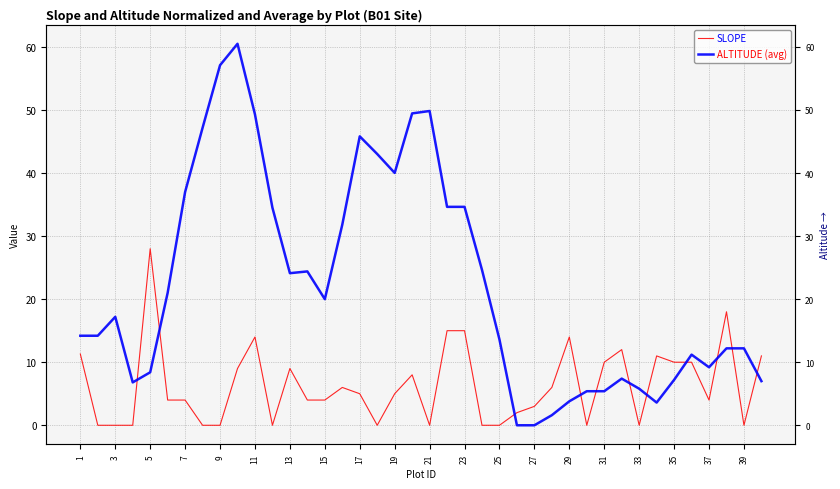

After their last crossing, which series has the higher values: ALTITUDE (avg) or SLOPE?

SLOPE